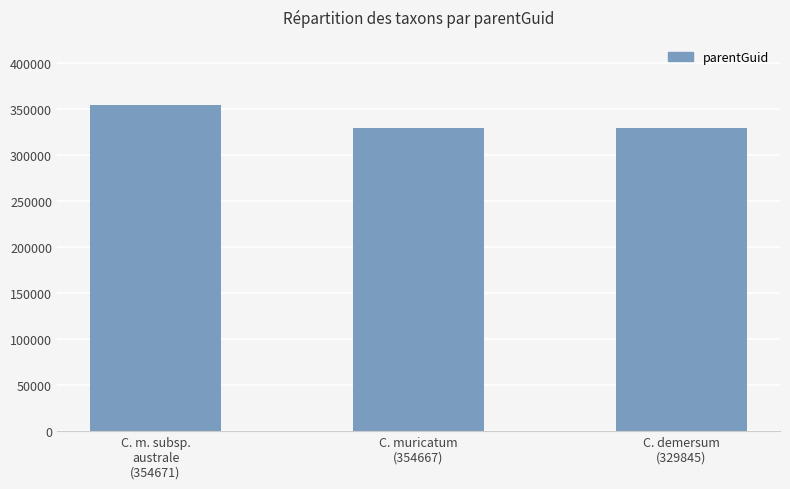

Approximately how many times larger is the value at C. demersum
(329845) compared to C. muricatum
(354667)?

1.0